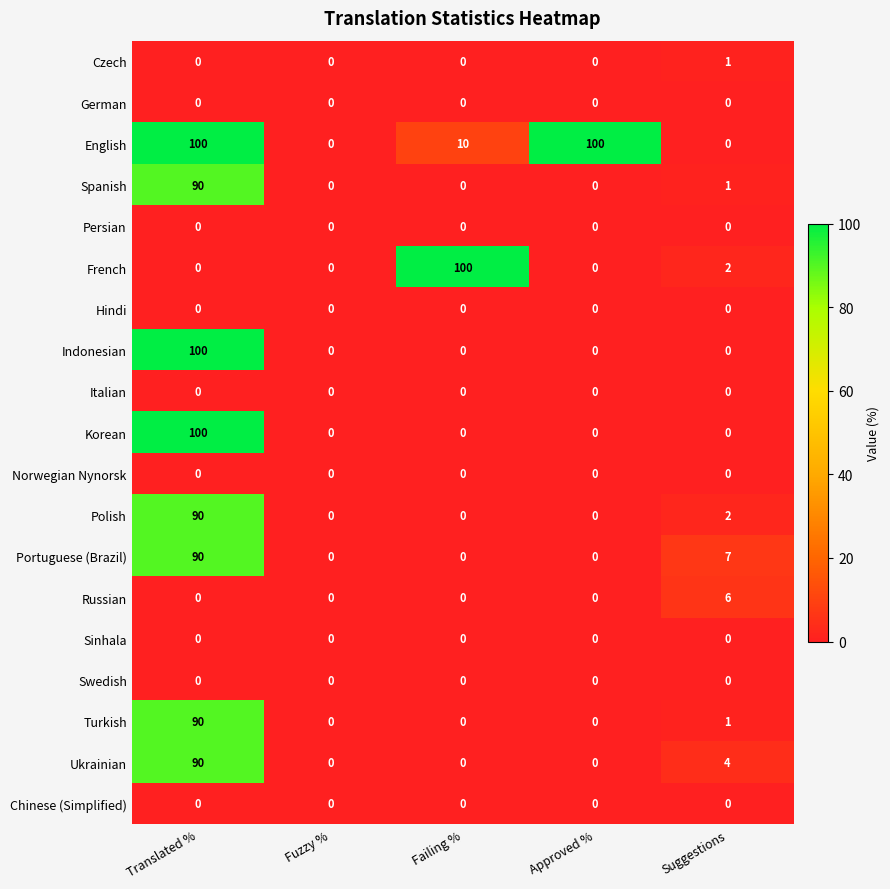

What is the average value of the Spanish series?

18